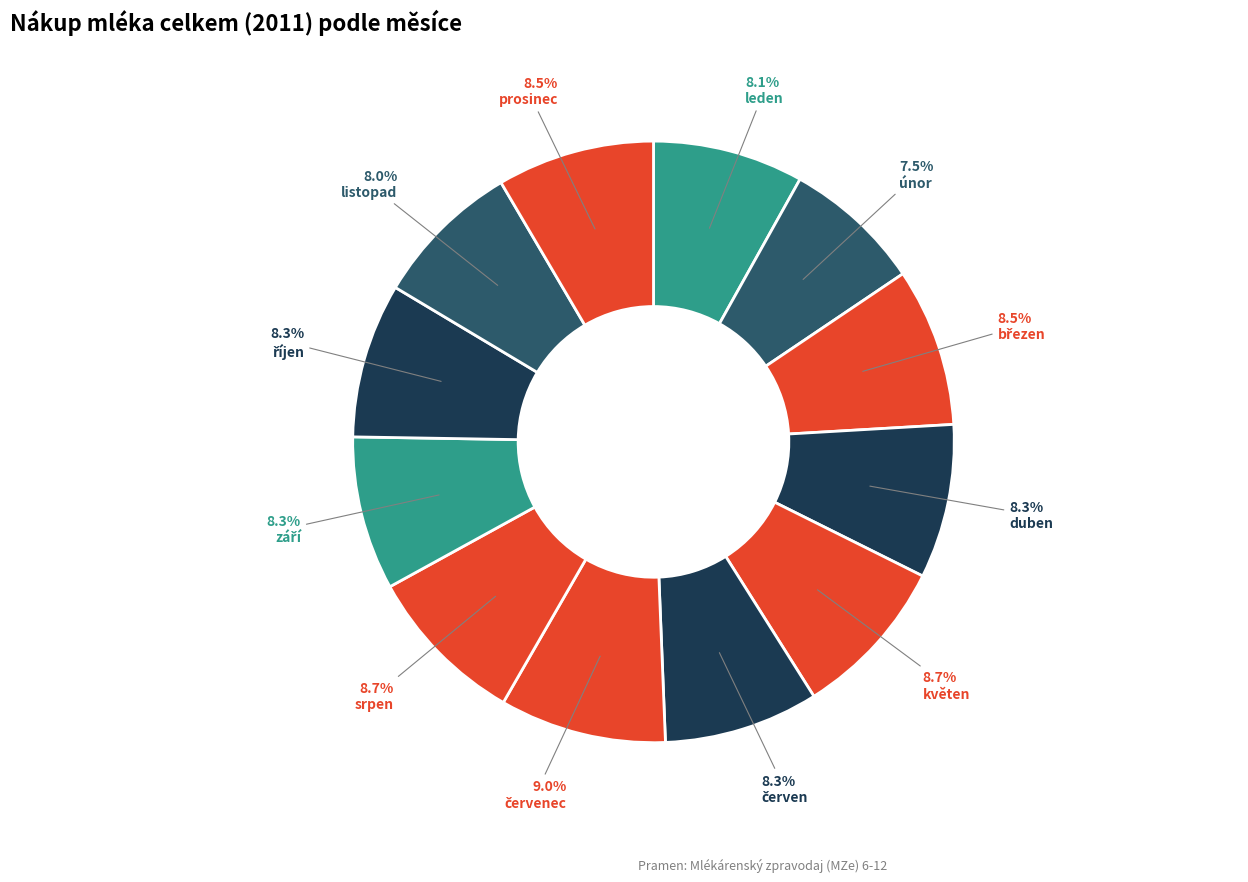

What percentage is the duben slice, to the nearest percent?

8%